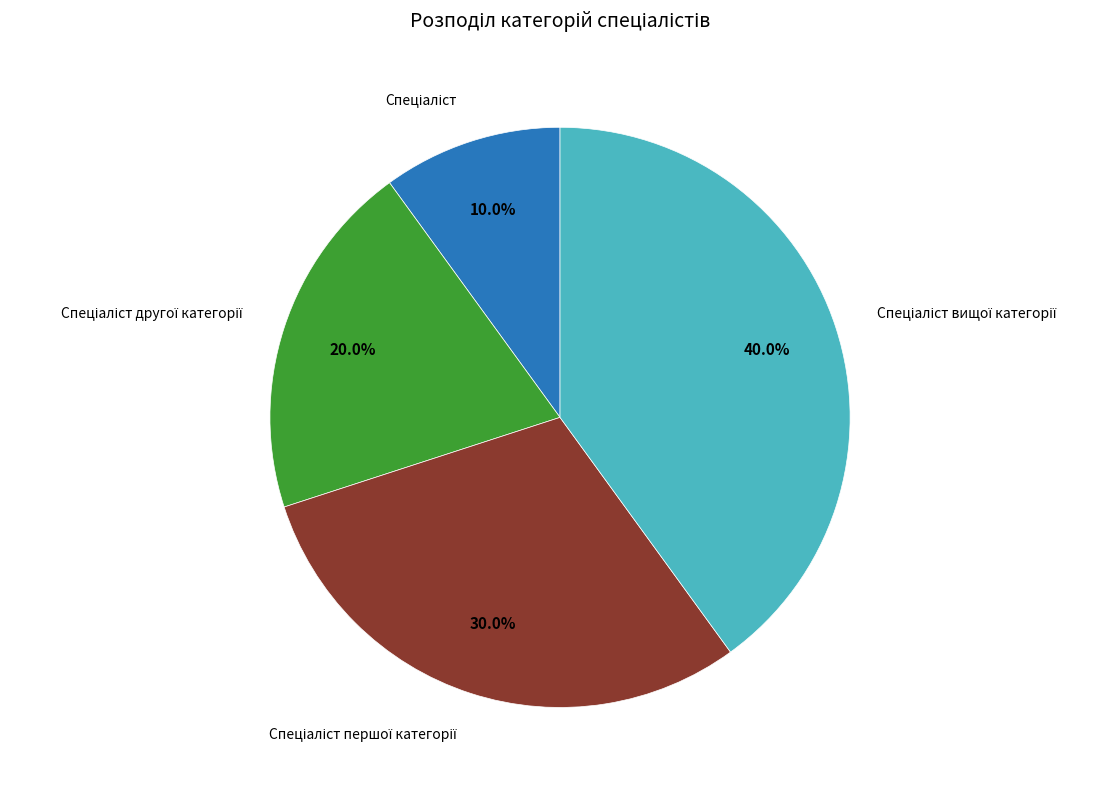

Count the number of slices in the pie.

4